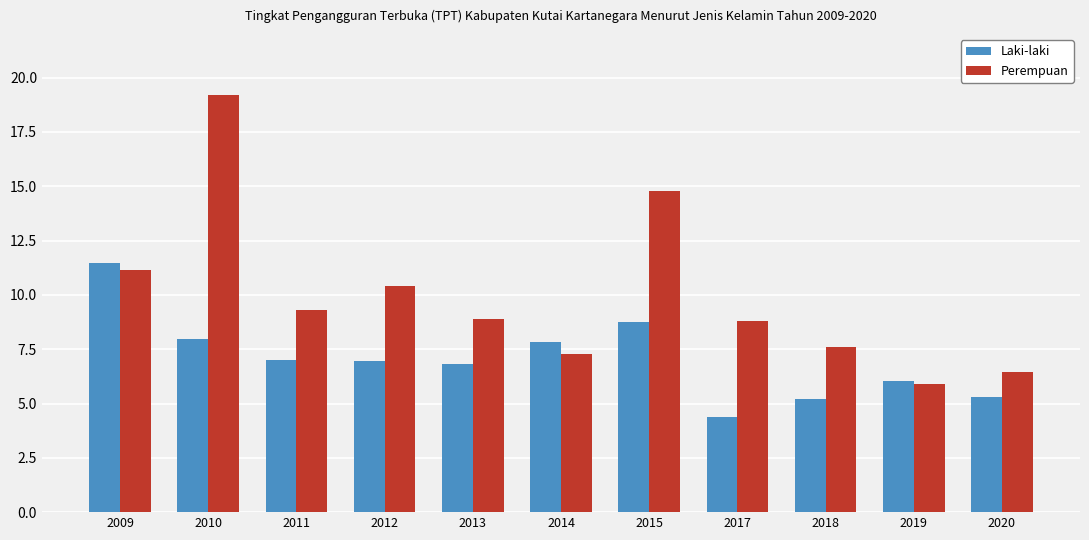

What is the smallest value displayed?

4.4